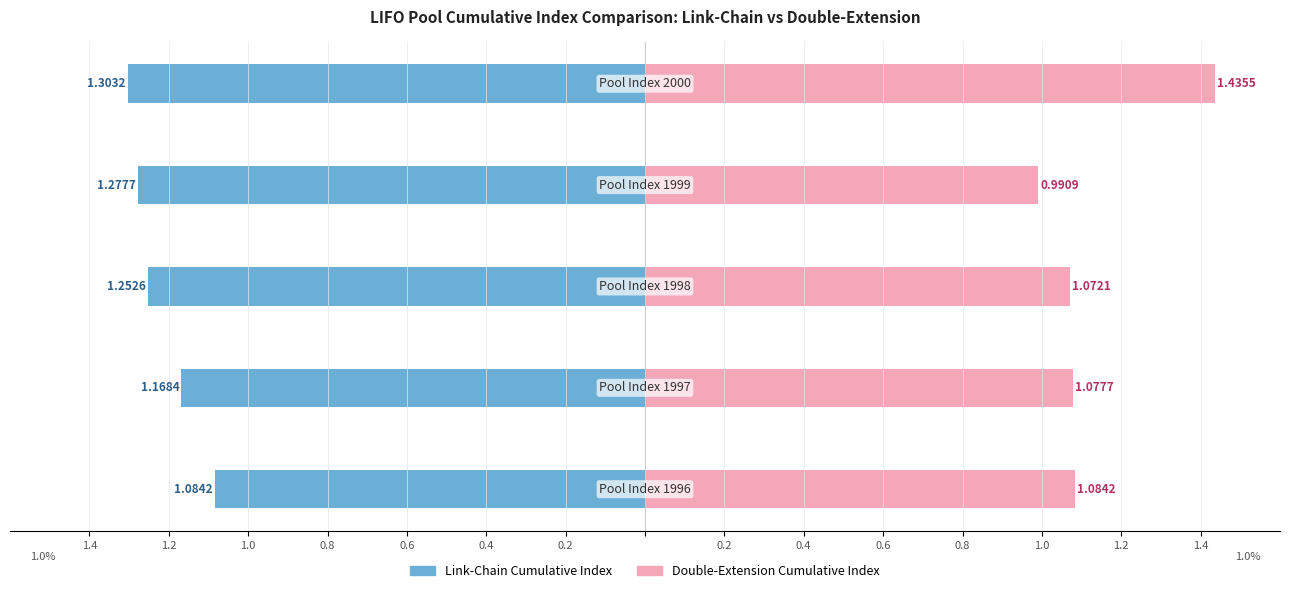

What are all the series names shown in the legend?

Link-Chain Cumulative Index, Double-Extension Cumulative Index